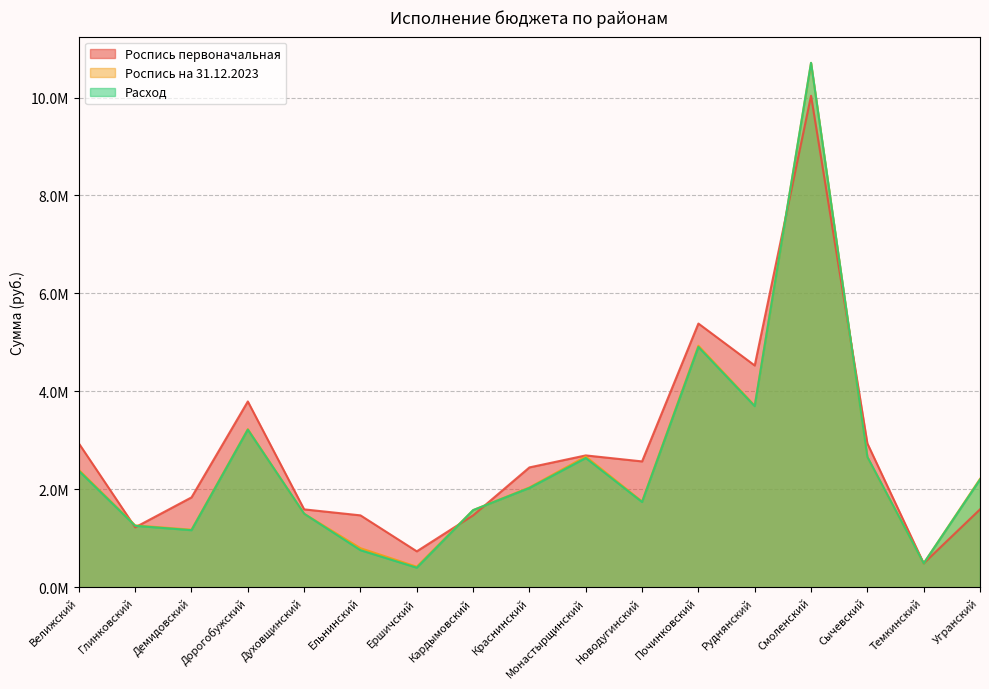

What is the maximum value for Роспись на 31.12.2023?

10.7